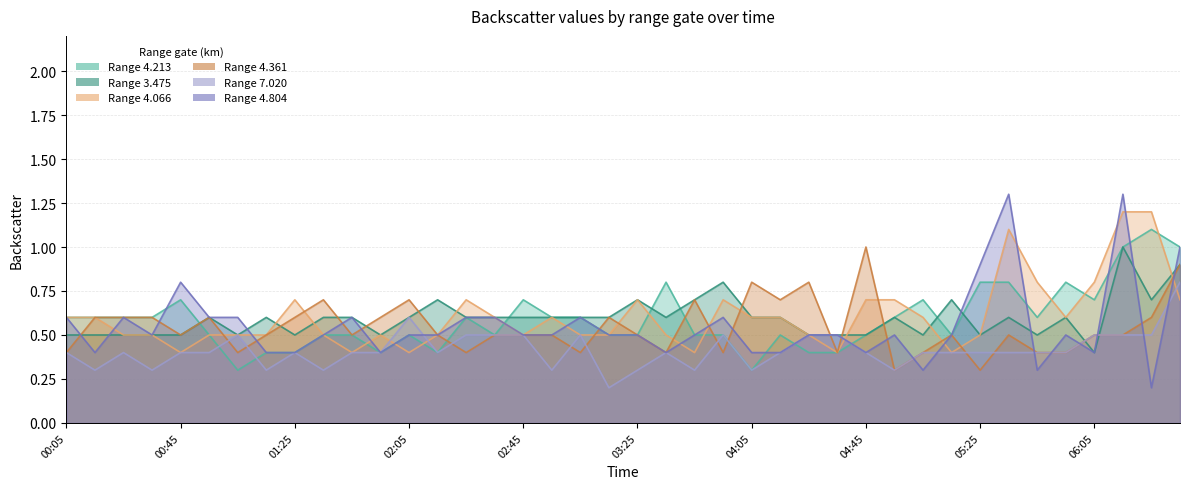

Is it true that 4.213 equals 1.0 at 2002/09/05 00:35?

False